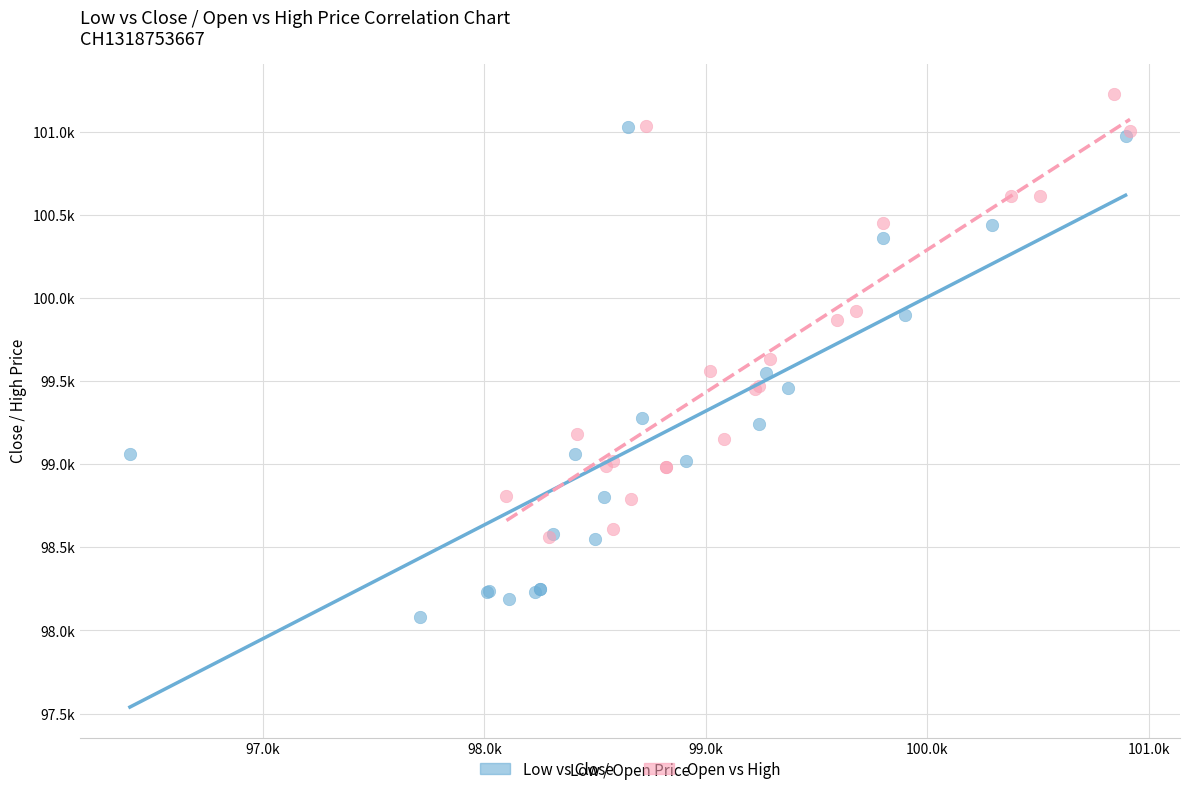

Which series contains the lowest Y value?

Low vs Close